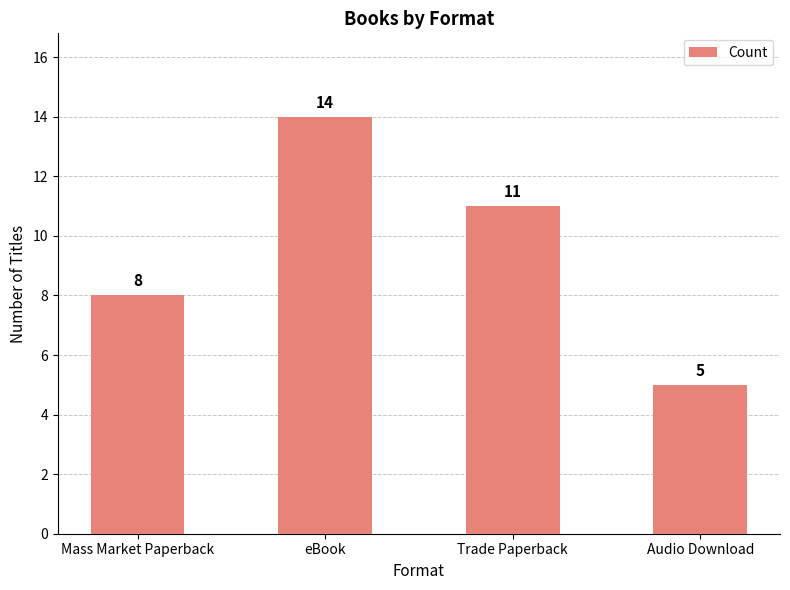

Reading left to right, list all the values displayed in this chart.

8	14	11	5